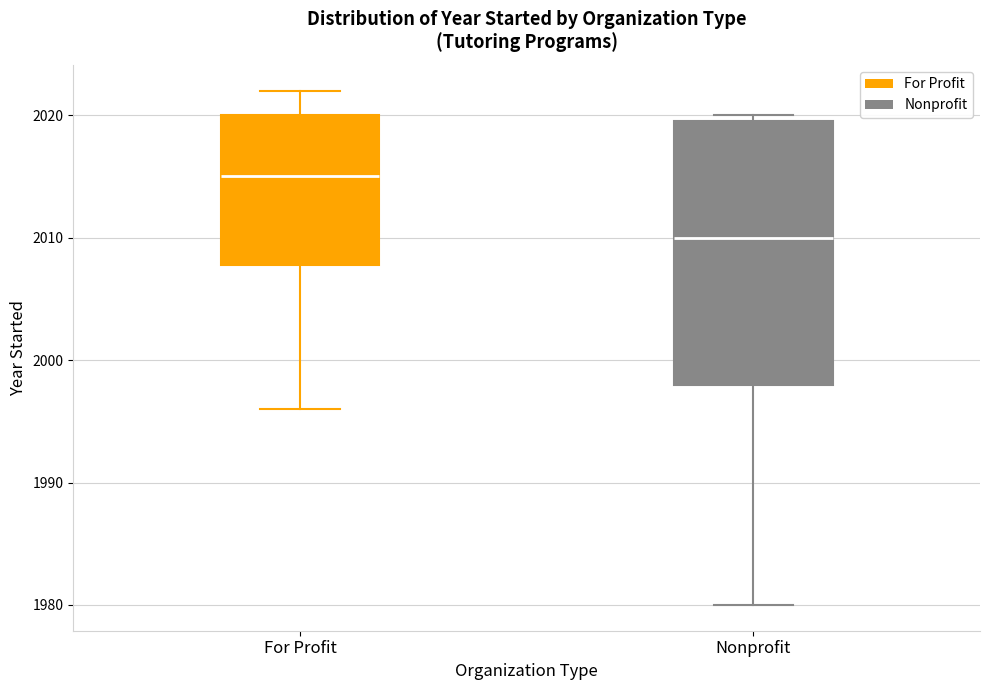

Where is the upper edge of the box for For Profit on the y-axis? The values are not printed on the chart, so give them approximately, as read against the axis.

2020